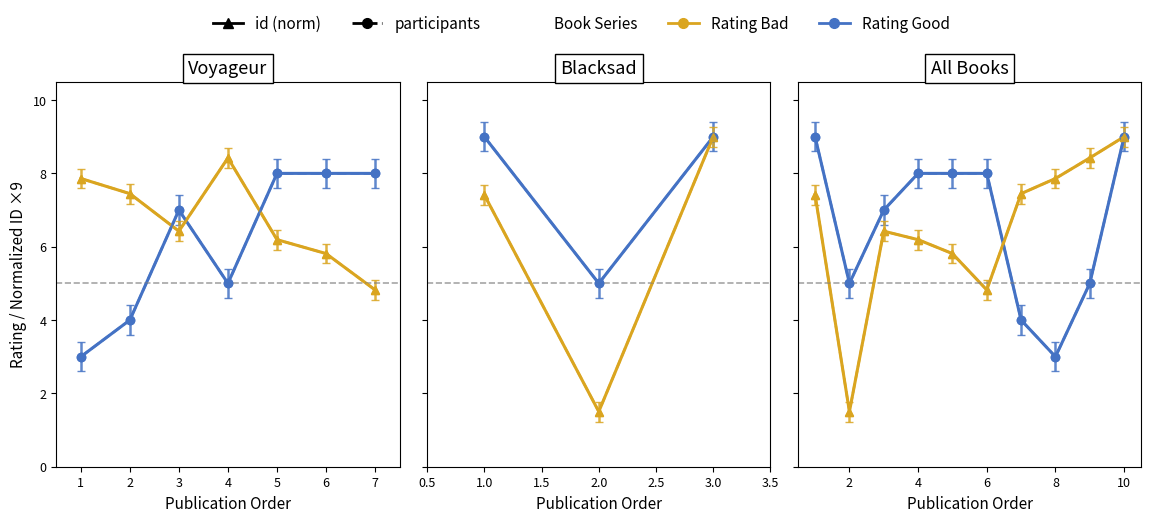

True or false: id (normalized×9) and rating intersect in this chart.

True